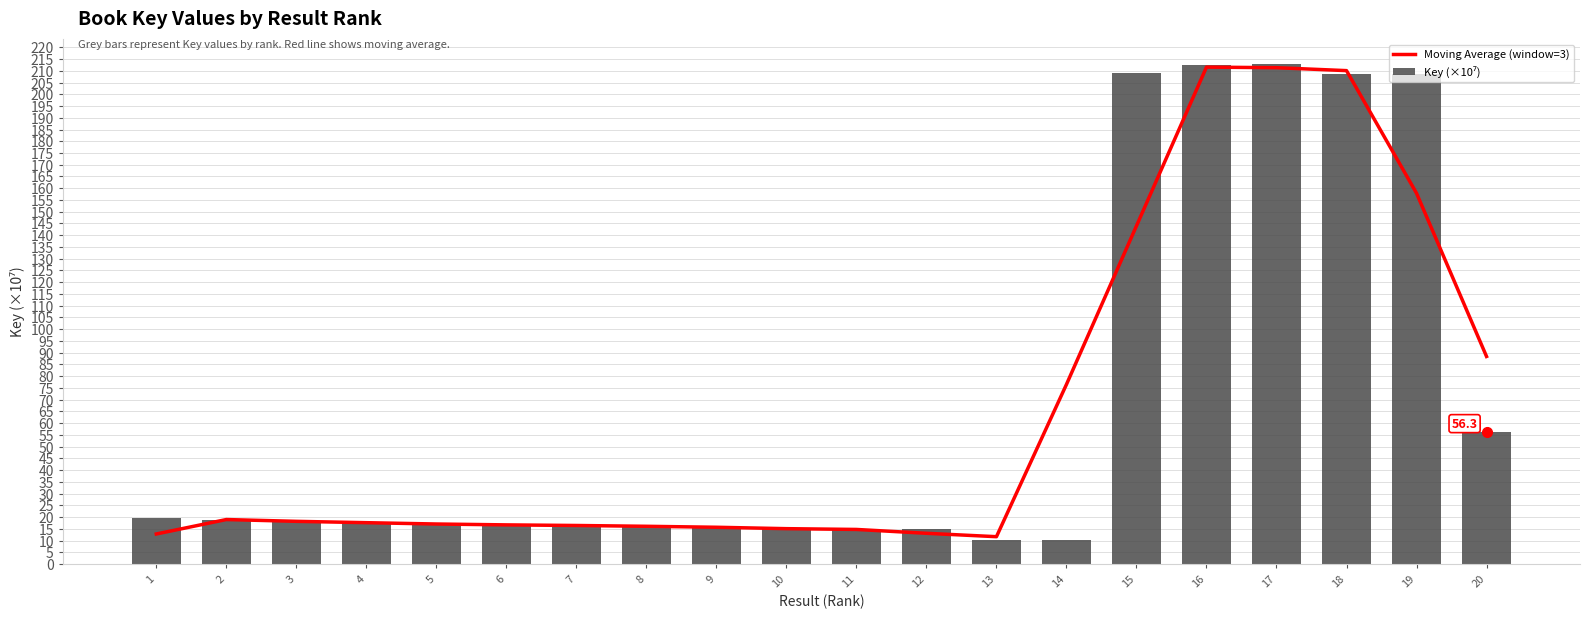

List the series in order of their peak value, highest first.

Key (×10⁷), Moving Average (window=3)